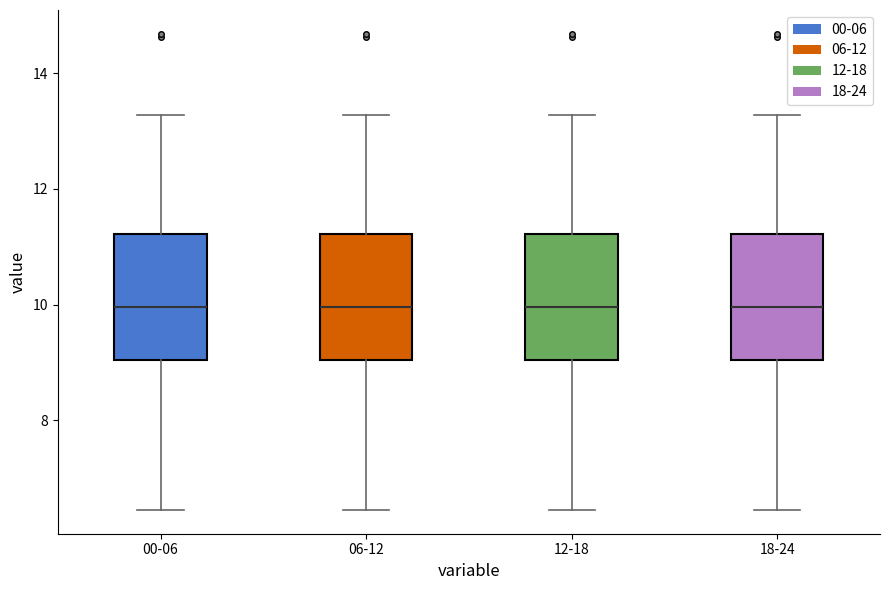

Reading left to right, read every box against the y-axis: the position of its median line, the range the box covers, and the ends of its whiskers. The values are not printed on the chart, so give them approximately, as read against the axis.

00-06: median 10.0, box 9.0 to 11.2, whiskers 6.4 to 13.2
06-12: median 10.0, box 9.0 to 11.2, whiskers 6.4 to 13.2
12-18: median 10.0, box 9.0 to 11.2, whiskers 6.4 to 13.2
18-24: median 10.0, box 9.0 to 11.2, whiskers 6.4 to 13.2